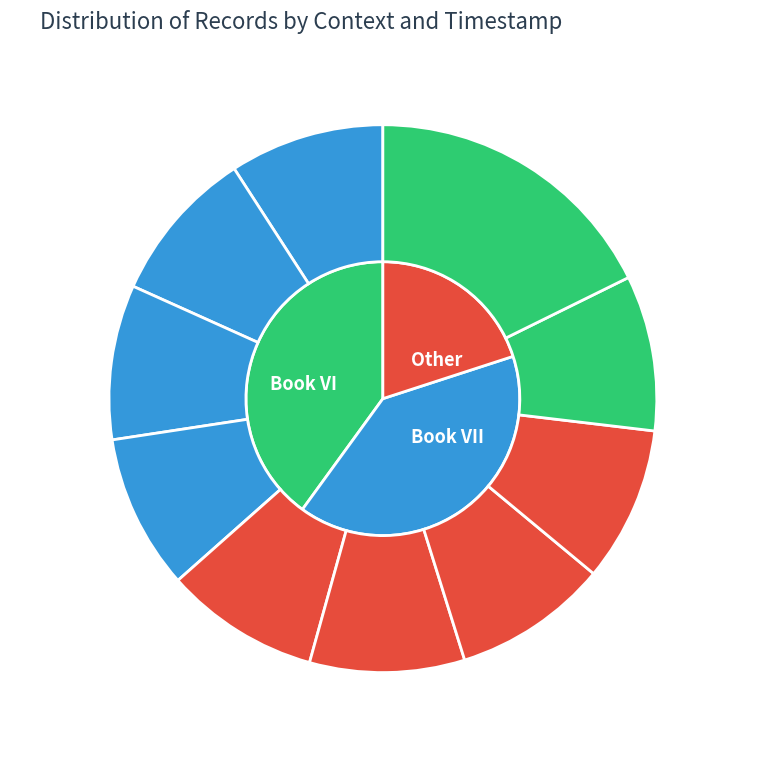

What percentage do 2013-08-07 14:35 and 2013-05-02 15:03 together represent?

18.3%